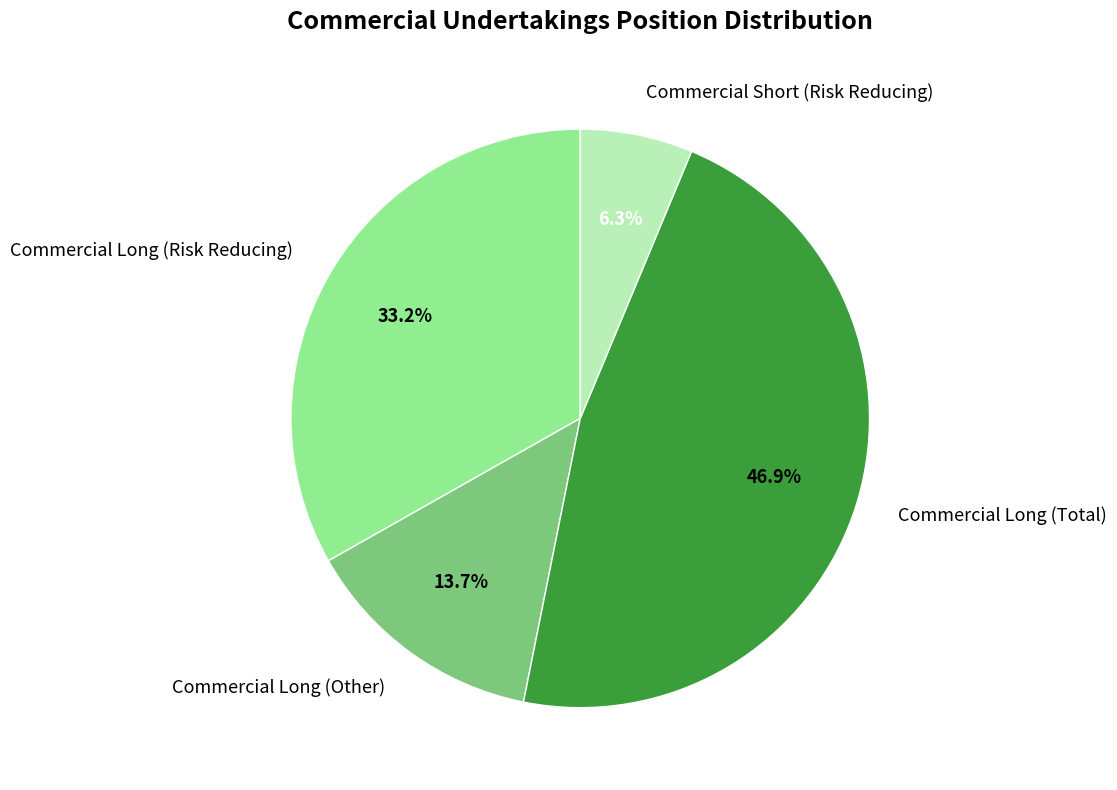

How many slices are in this pie chart?

4